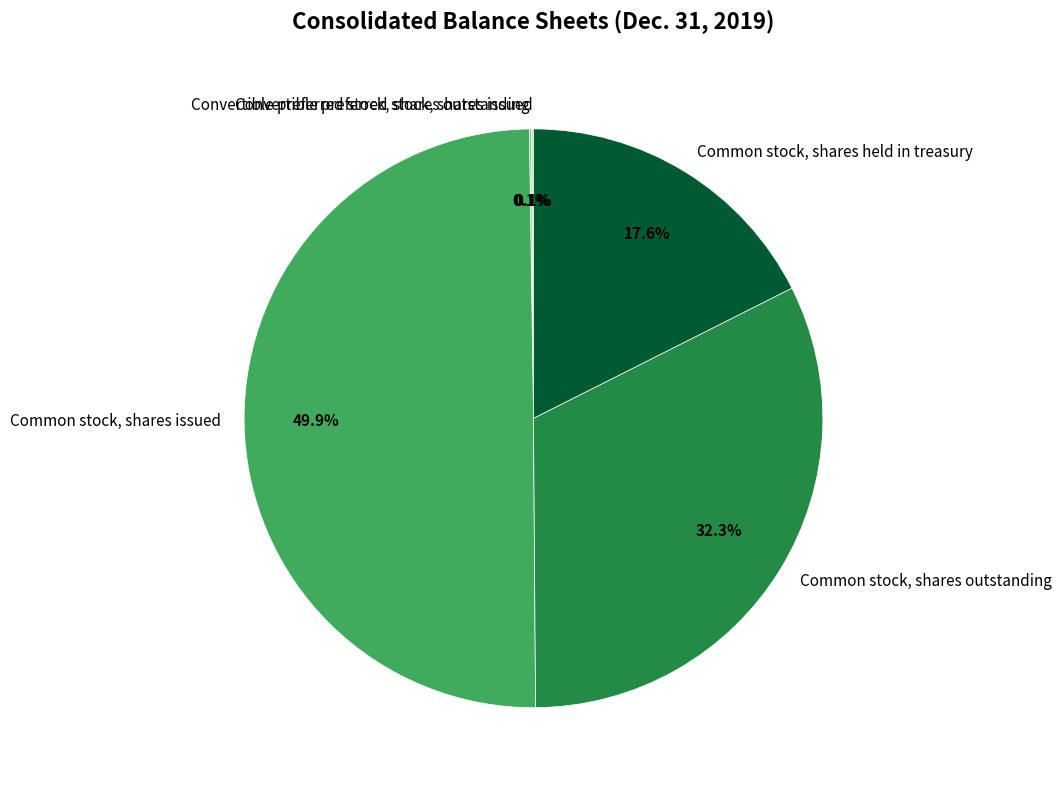

Which has a higher value, Common stock, shares issued or Common stock, shares outstanding?

Common stock, shares issued